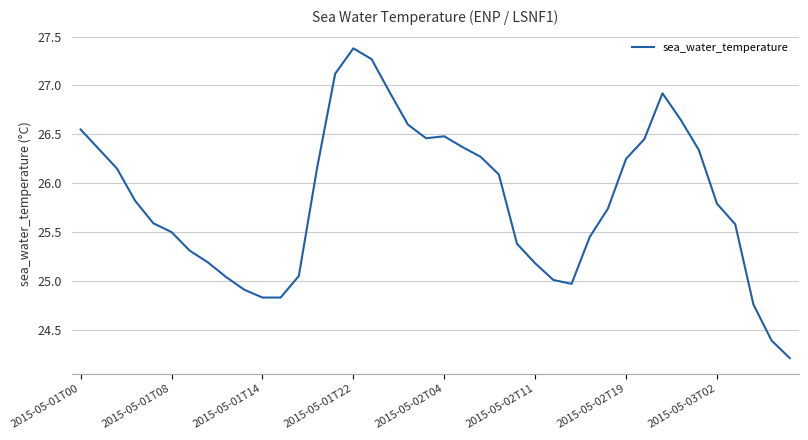

What is the maximum value shown in the chart?

27.4